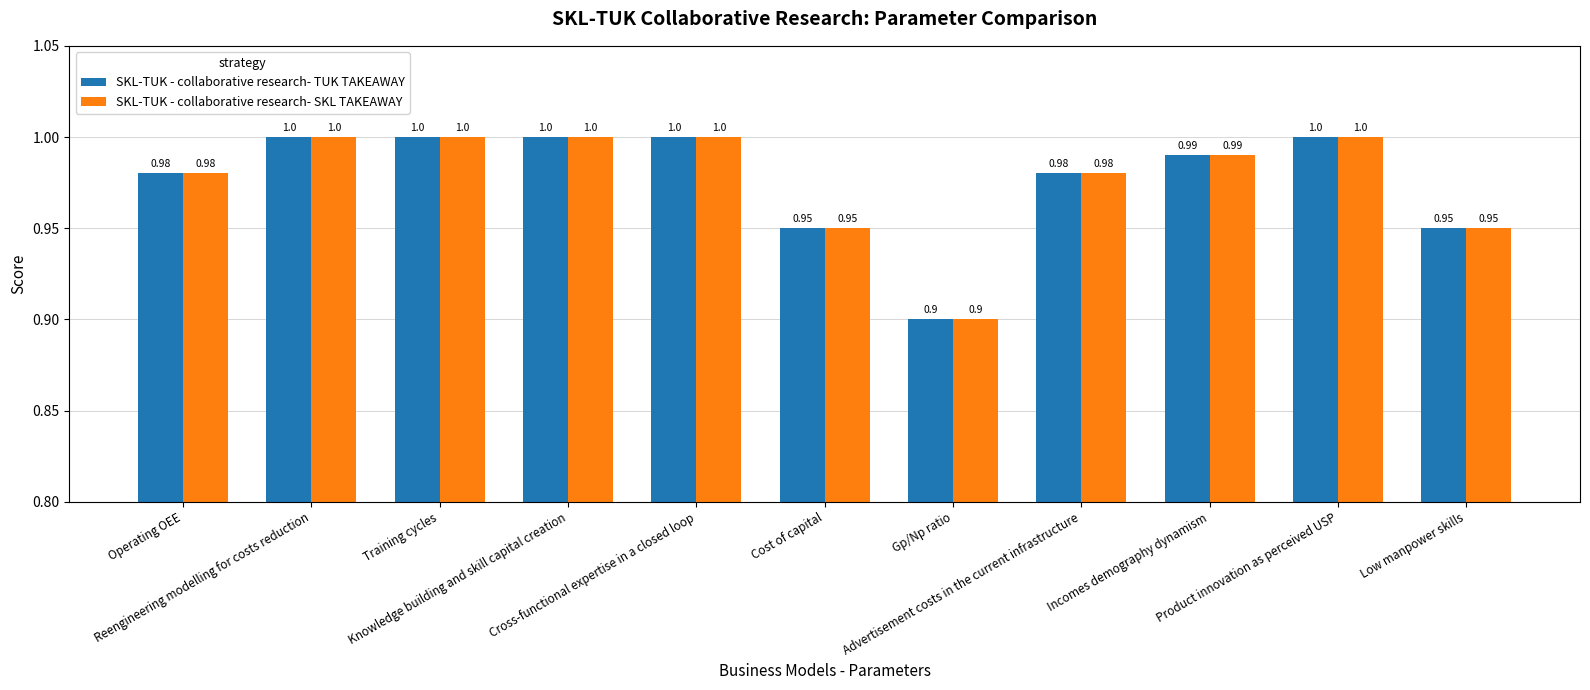

What is the sum of the SKL-TUK - collaborative research- TUK TAKEAWAY values at Incomes demography dynamism and Cost of capital?

1.9